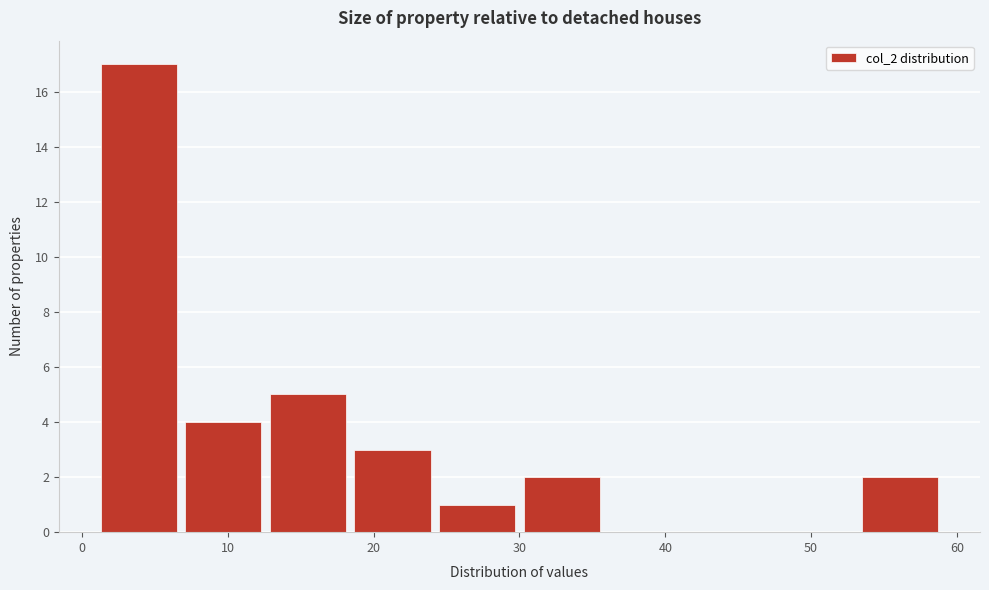

Which range on the x-axis has the tallest bar?

1.0 to 6.8